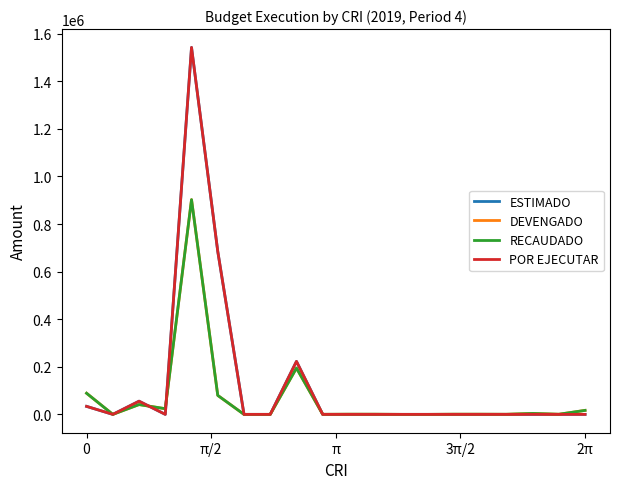

How many lines are shown in the chart?

4